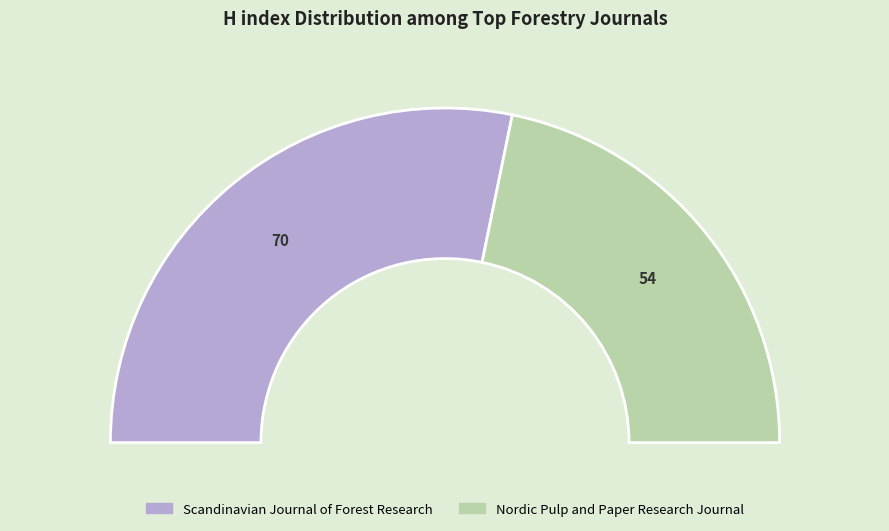

To the nearest percent, what is the combined percentage of Nordic Pulp and Paper Research Journal and Scandinavian Journal of Forest Research?

100%